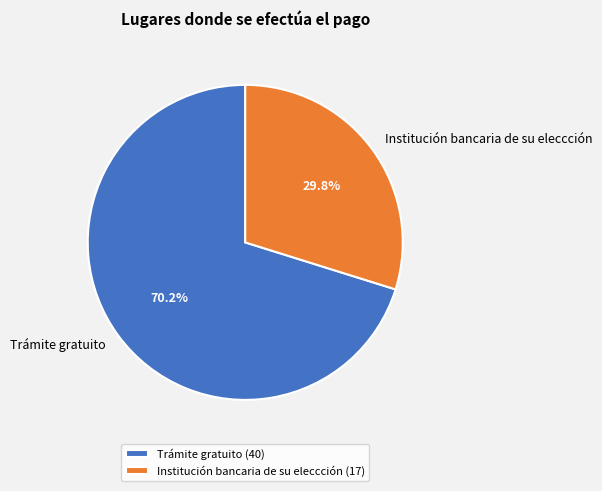

How many segments does this pie chart have?

2